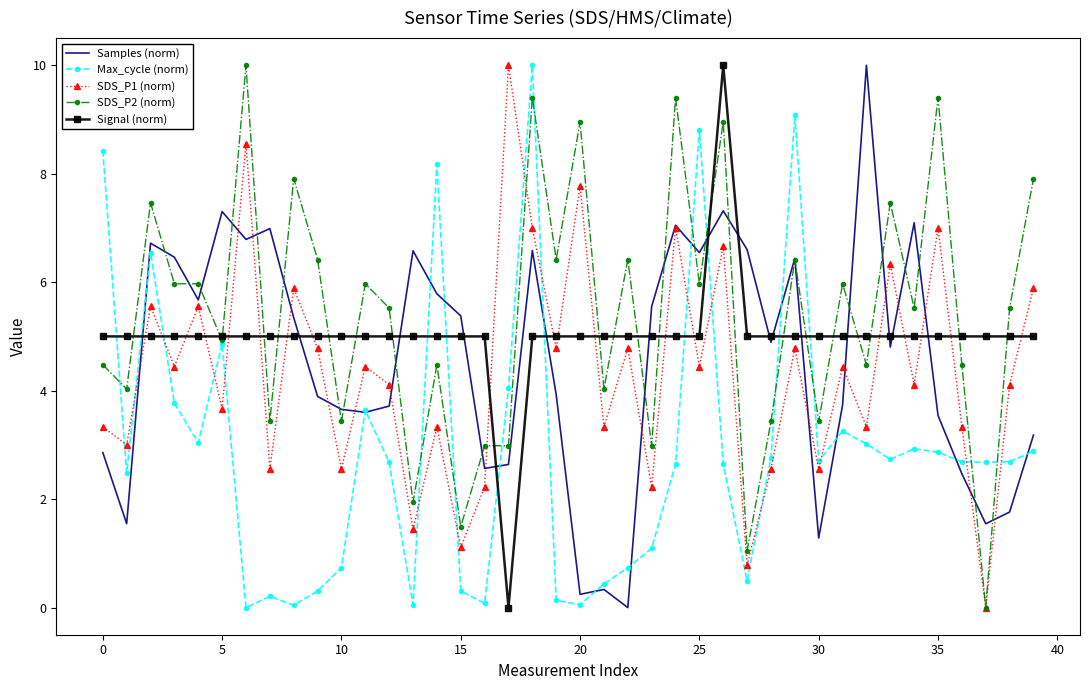

What is the highest value of the SDS_P2 (norm) series?

10.0